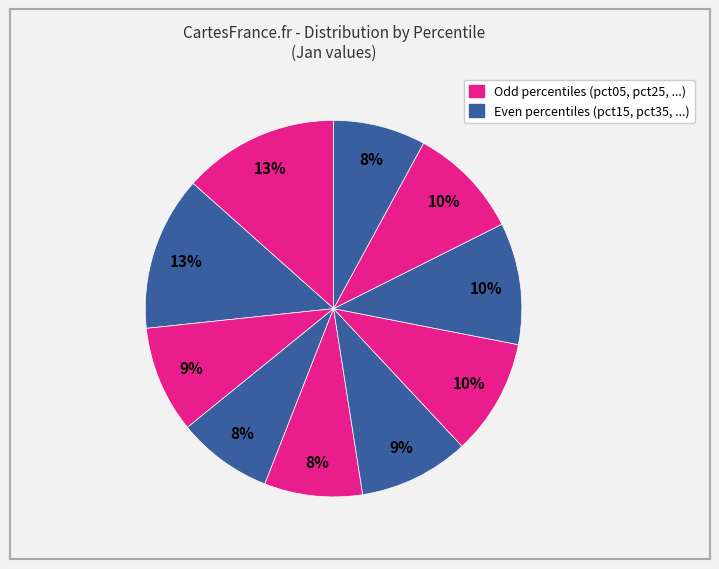

How many segments does this pie chart have?

10